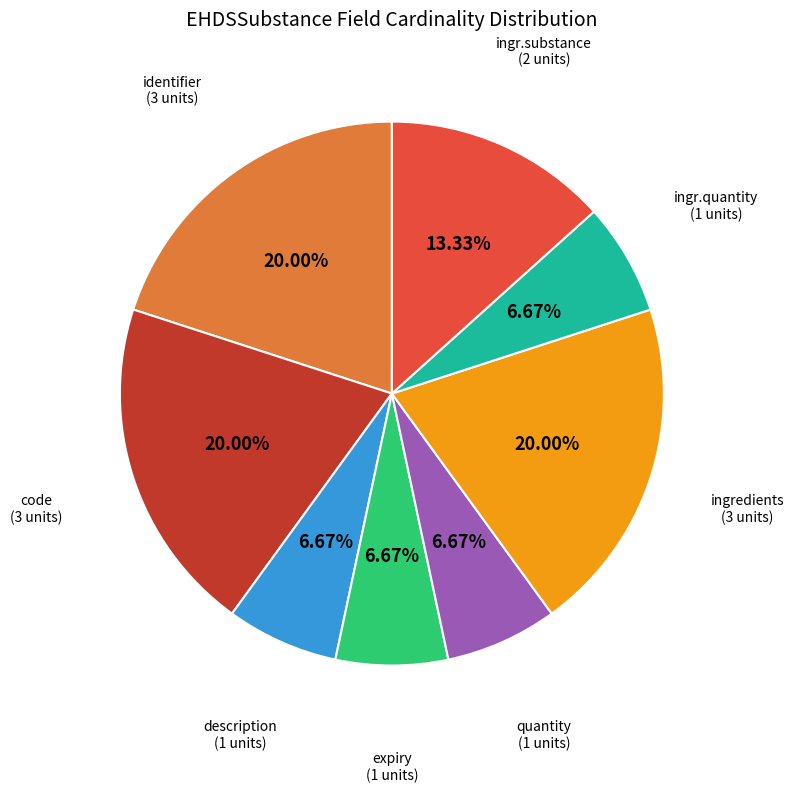

Is there a majority slice in this chart?

No